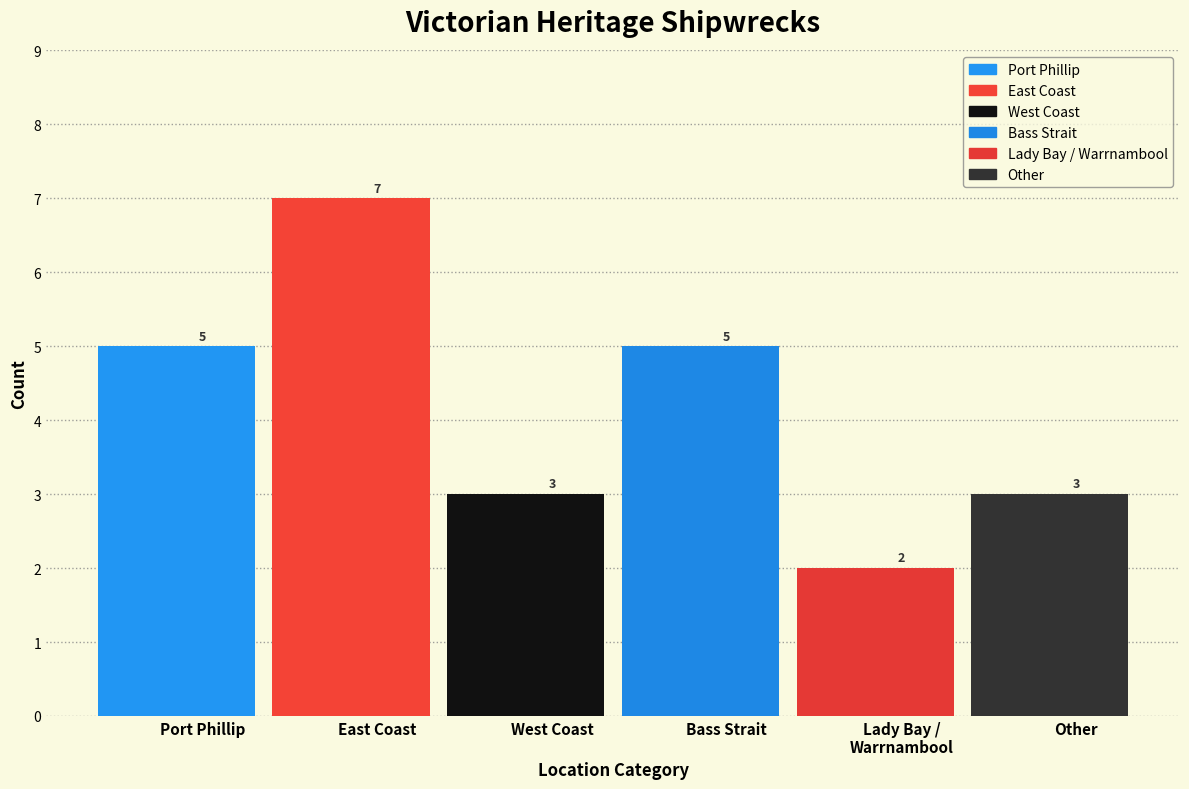

Where is the data nearest to the value 4?

Port Phillip